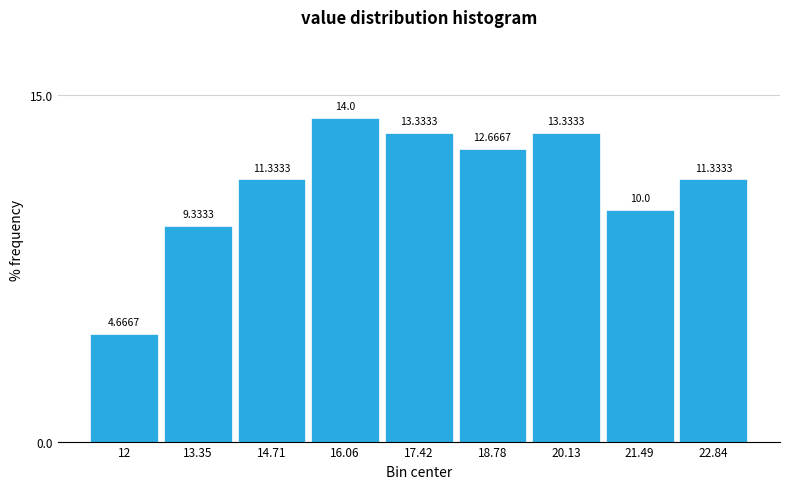

Reading left to right, list every bar in this chart as the range it spans on the x-axis followed by its height. The bar edges are not printed on the chart, so give them approximately, as read against the axis.

11.4 to 12.6: 4.6667
12.6 to 14.0: 9.3333
14.0 to 15.4: 11.3333
15.4 to 16.8: 14.0000
16.8 to 18.0: 13.3333
18.0 to 19.4: 12.6667
19.4 to 20.8: 13.3333
20.8 to 22.2: 10.0000
22.2 to 23.6: 11.3333